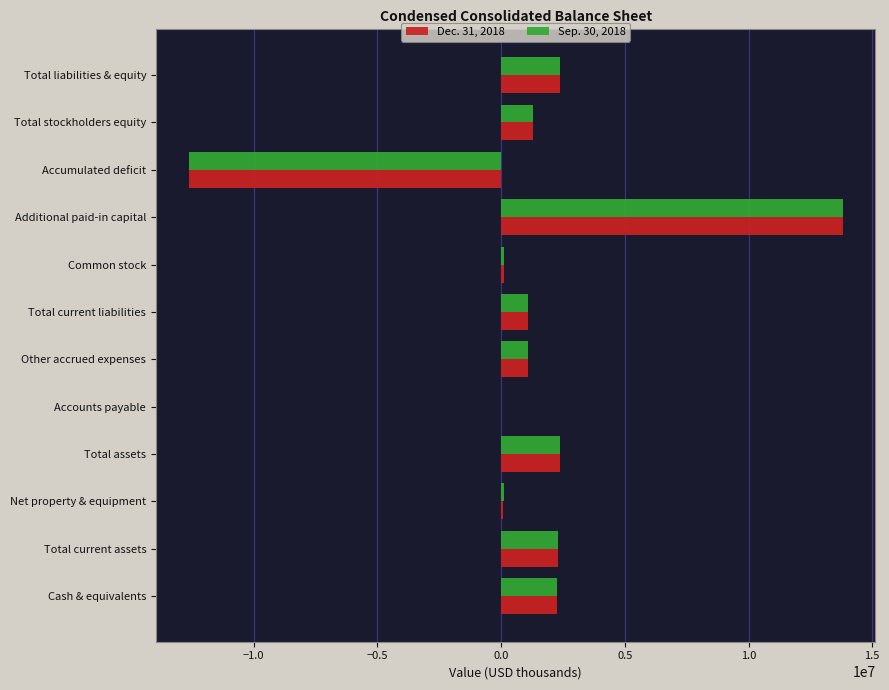

Is it true that Sep. 30, 2018 equals -12635000 at Accumulated deficit?

True